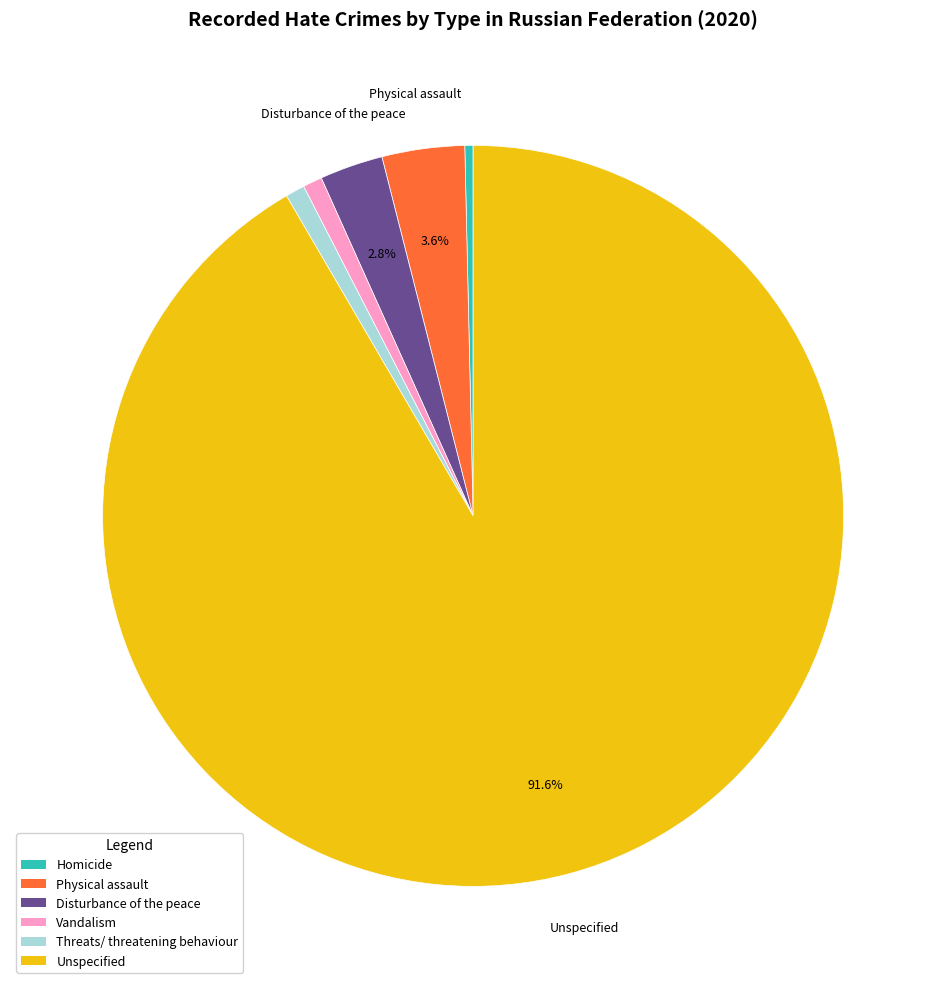

Does any single category account for the majority?

Yes